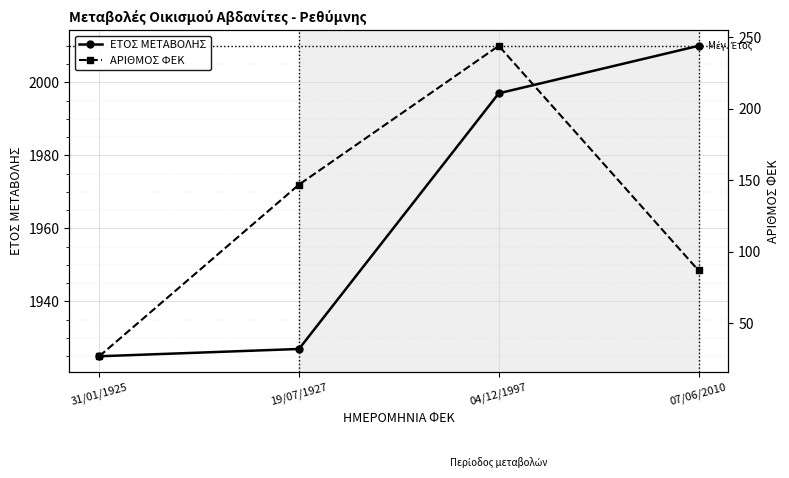

The ΑΡΙΘΜΟΣ ΦΕΚ series shows 27 at 31/01/1925. True or false?

True